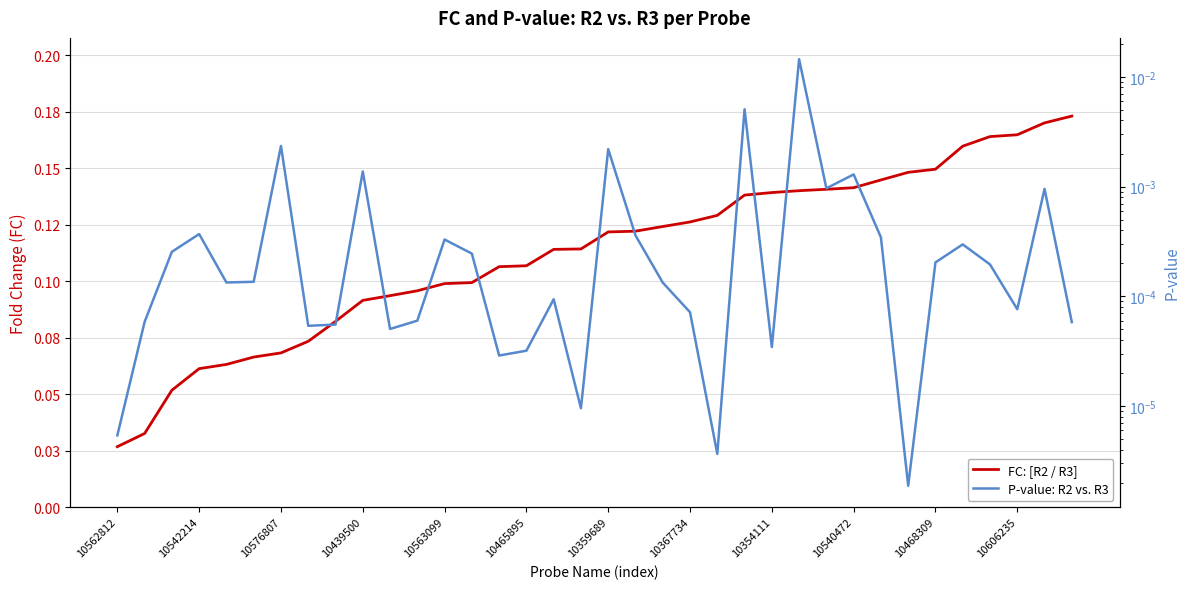

Is it true that FC: [R2 / R3] equals 0.1 at 10563099?

True